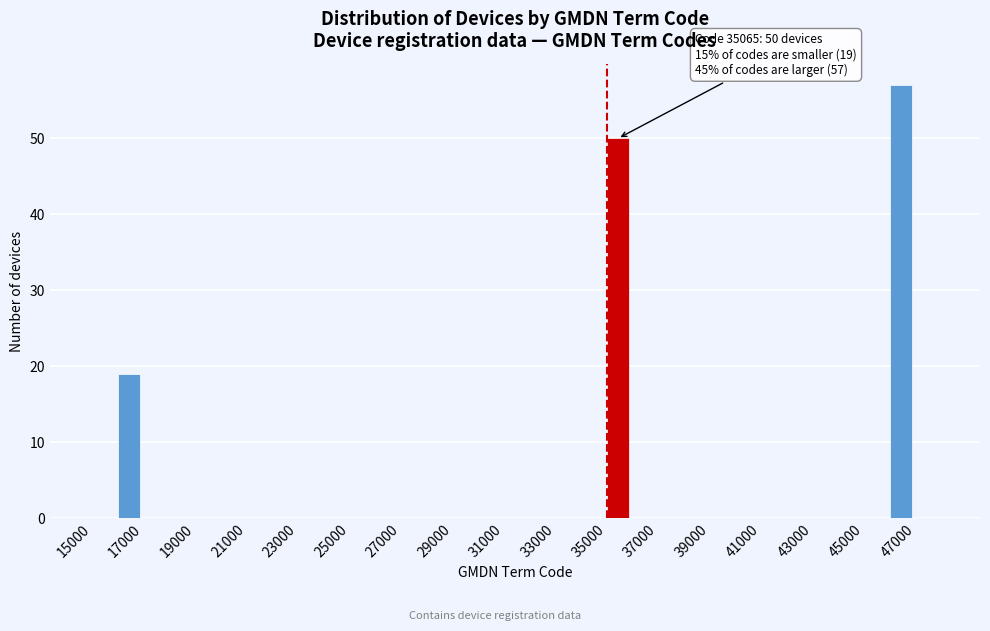

Which range on the x-axis has the tallest bar?

46000 to 47000